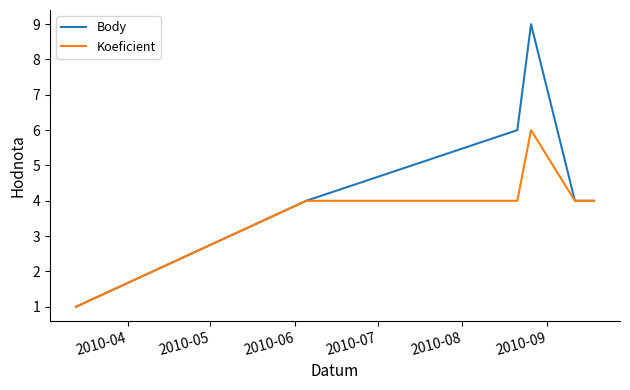

How many categories are shown in the chart?

6